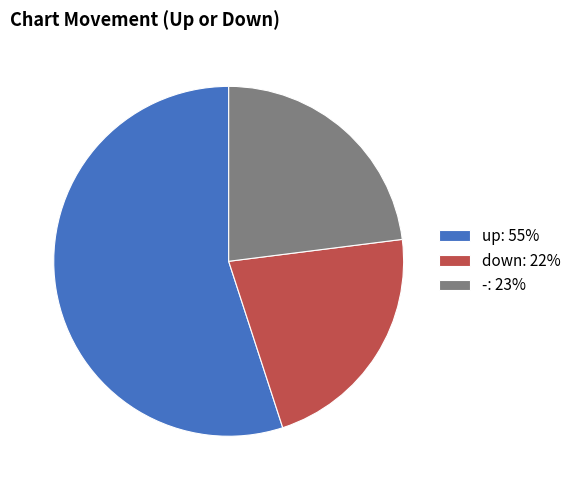

Count the number of slices in the pie.

3